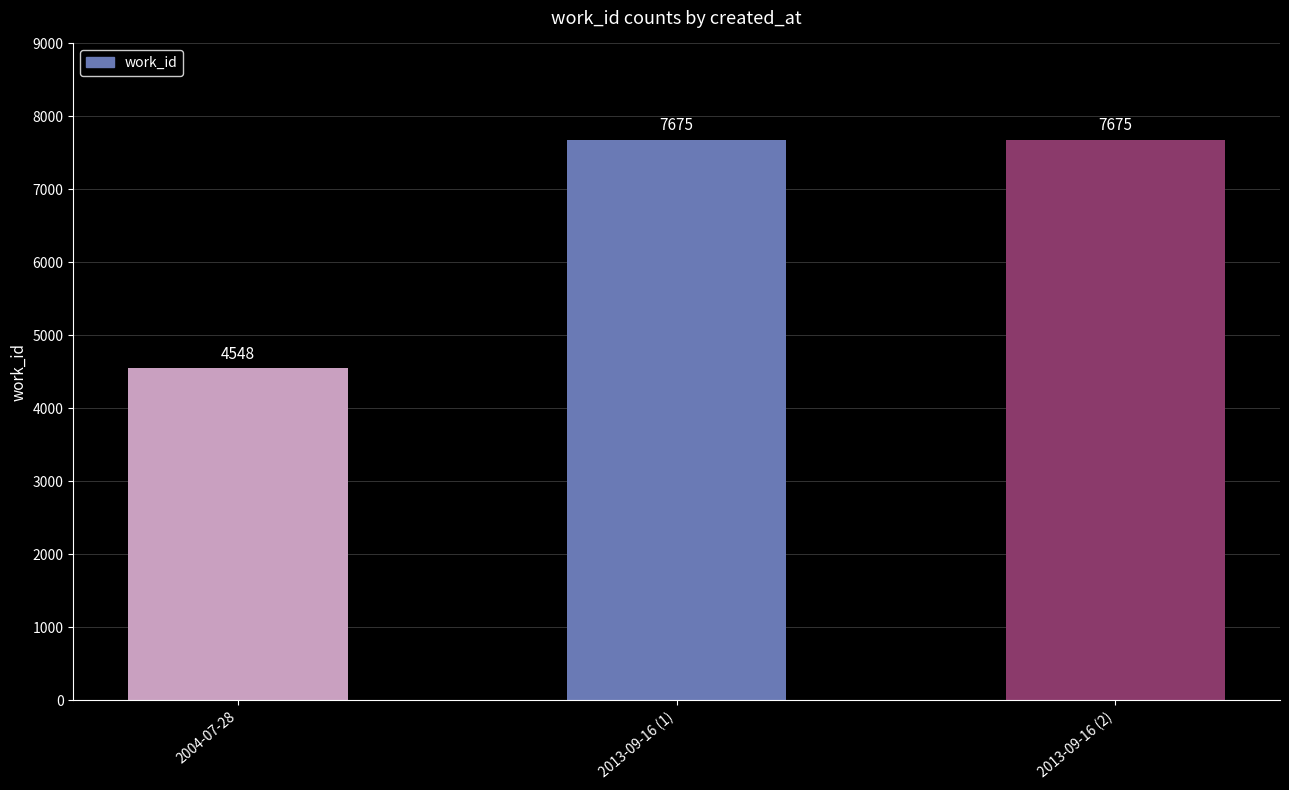

What is the sum of all values?

19898